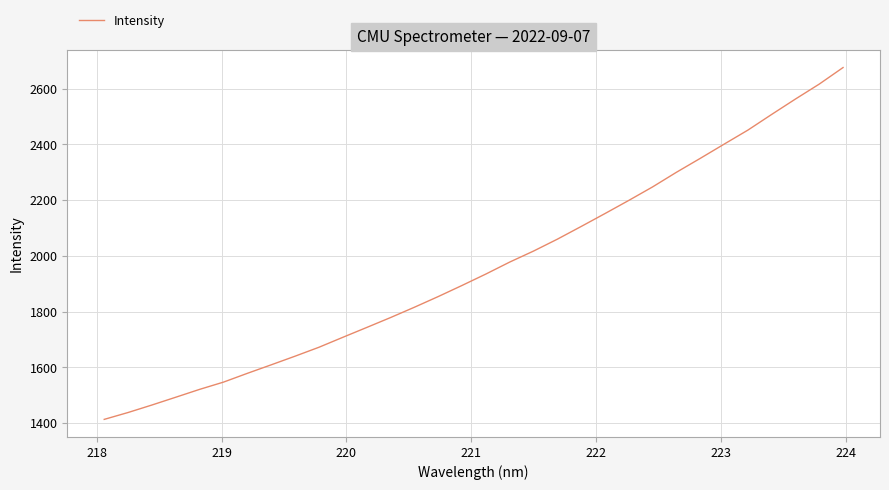

What is the difference between the maximum and minimum values?

1261.8